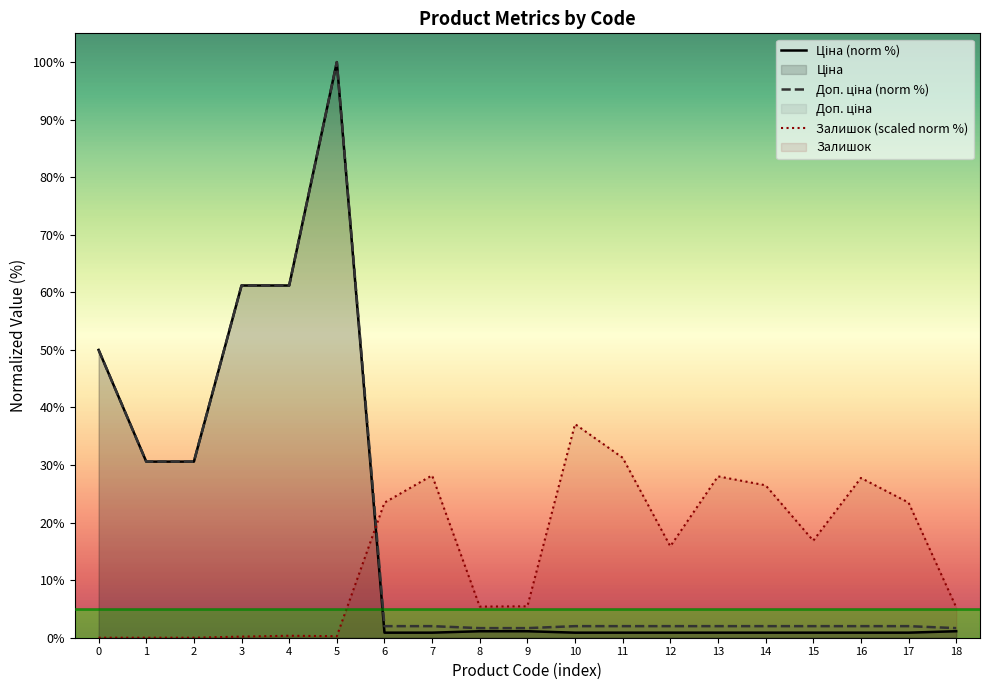

The Залишок (scaled norm %) series shows 1.5 at 8. True or false?

False